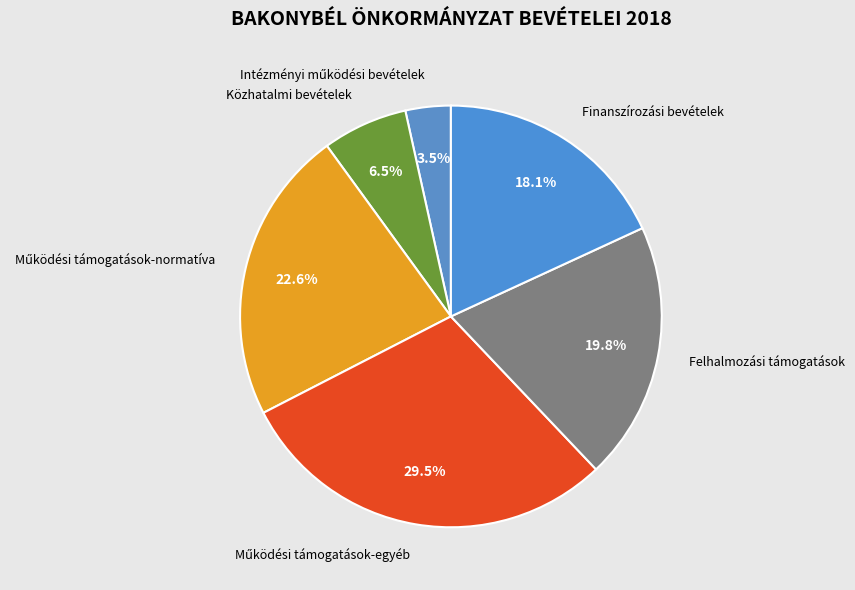

What percentage is NOT represented by Finanszírozási bevételek?

81.9%